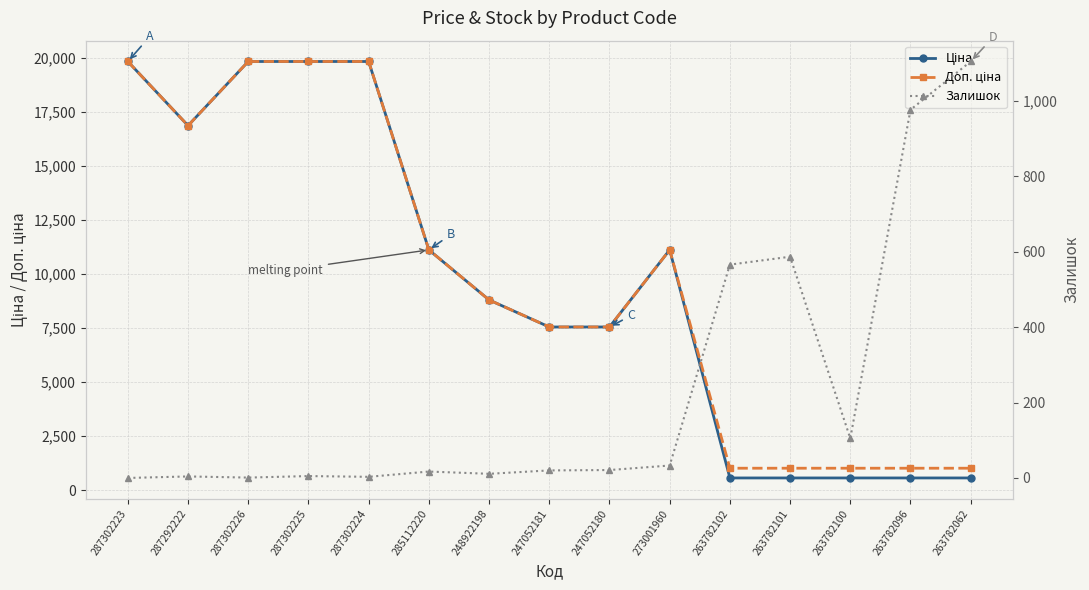

Between 287302224 and 263782096, which series saw the biggest shift?

Ціна